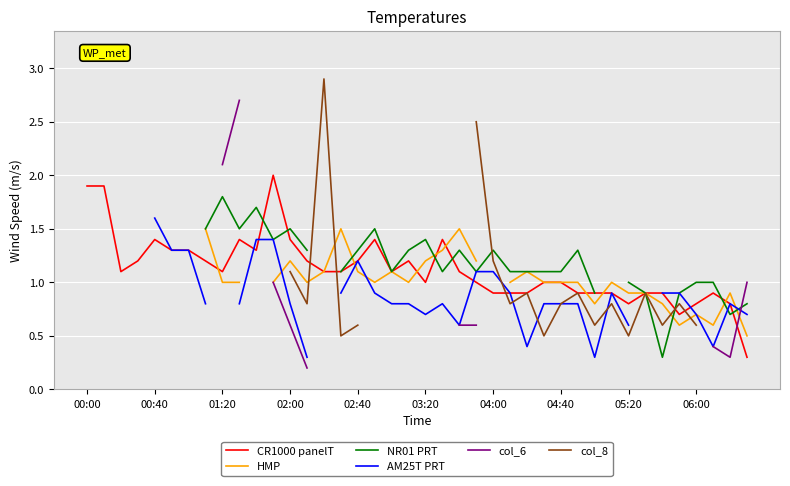

True or false: col_8 and col_6 cross at least once.

False